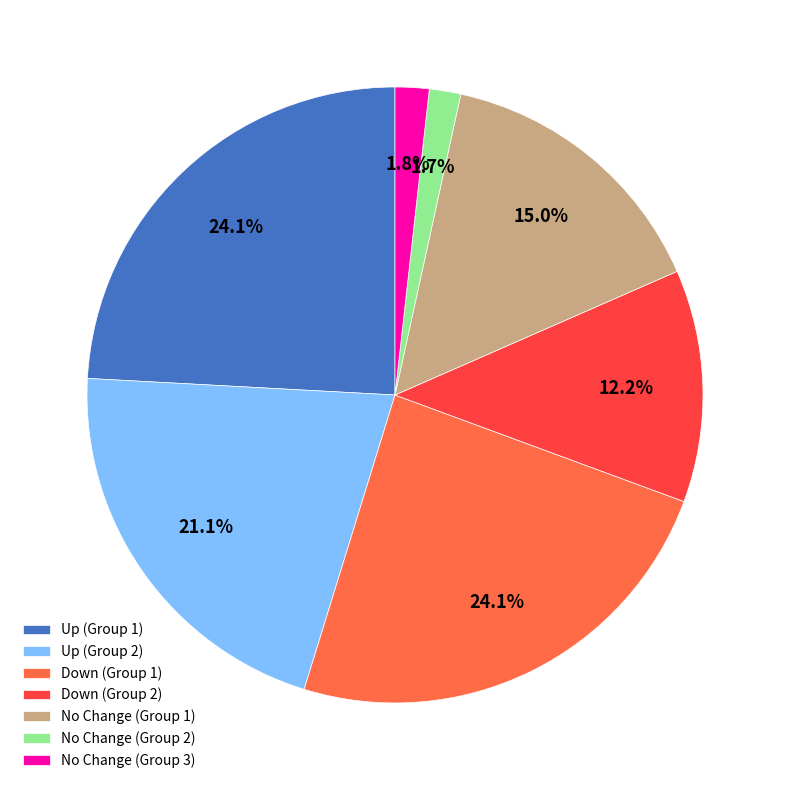

Do Down (Group 2) and Down (Group 1) together represent more than half of the pie?

No